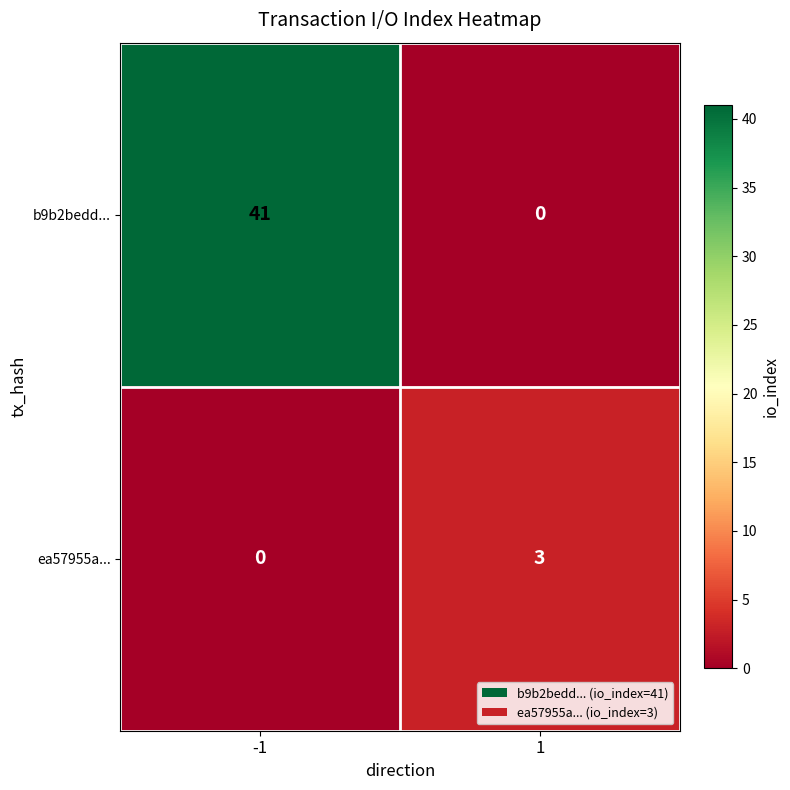

List the labels in order of ea57955a... value, smallest first.

-1, 1